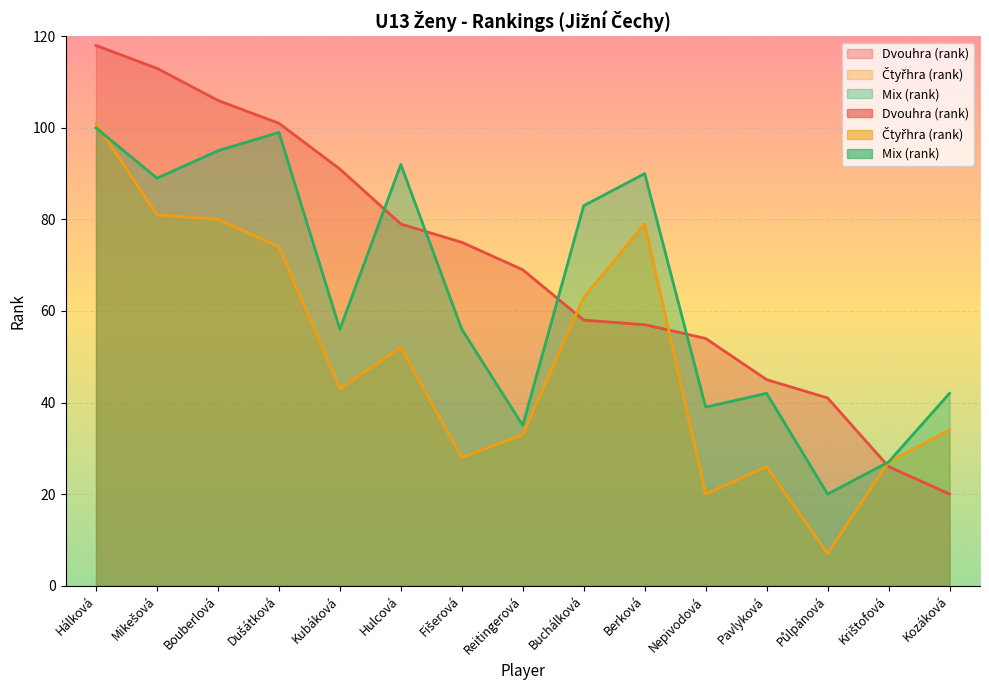

Which has a higher value, Hálková or Půlpánová?

Hálková